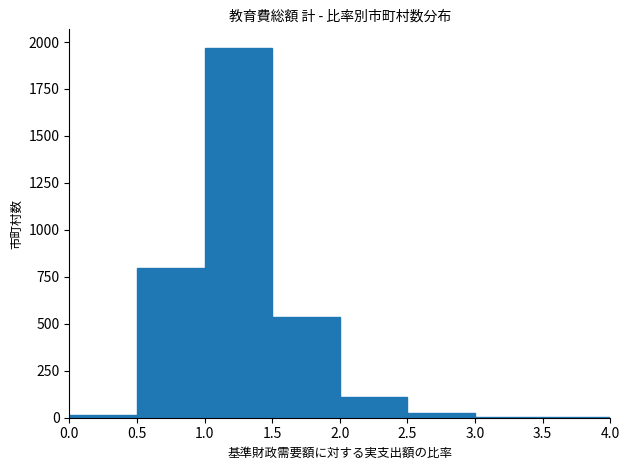

Reading left to right, list every bar in this chart as the range it spans on the x-axis followed by its height. The values are not printed on the chart, so give them approximately, as read against the axis.

0.0 to 0.5: under 50
0.5 to 1.0: 800
1.0 to 1.5: 1950
1.5 to 2.0: 550
2.0 to 2.5: 100
2.5 to 3.0: under 50
3.0 to 3.5: under 50
3.5 to 4.0: under 50